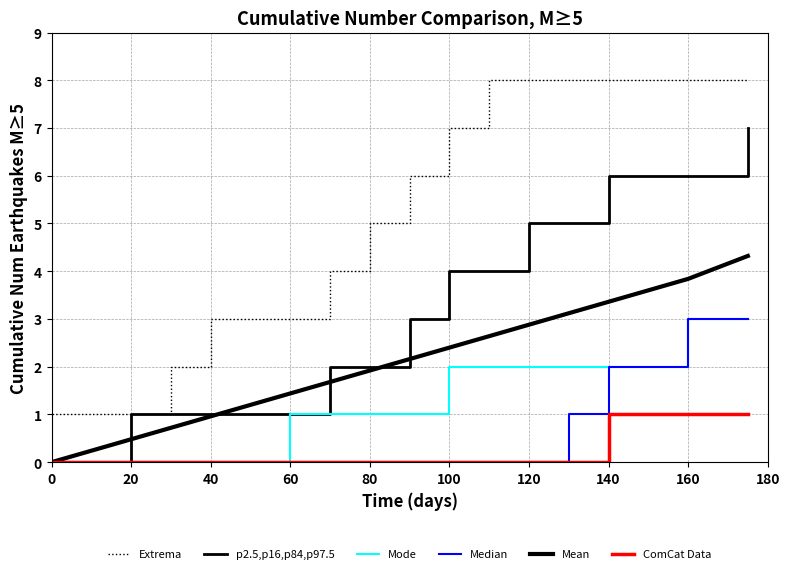

How many lines are shown in the chart?

6